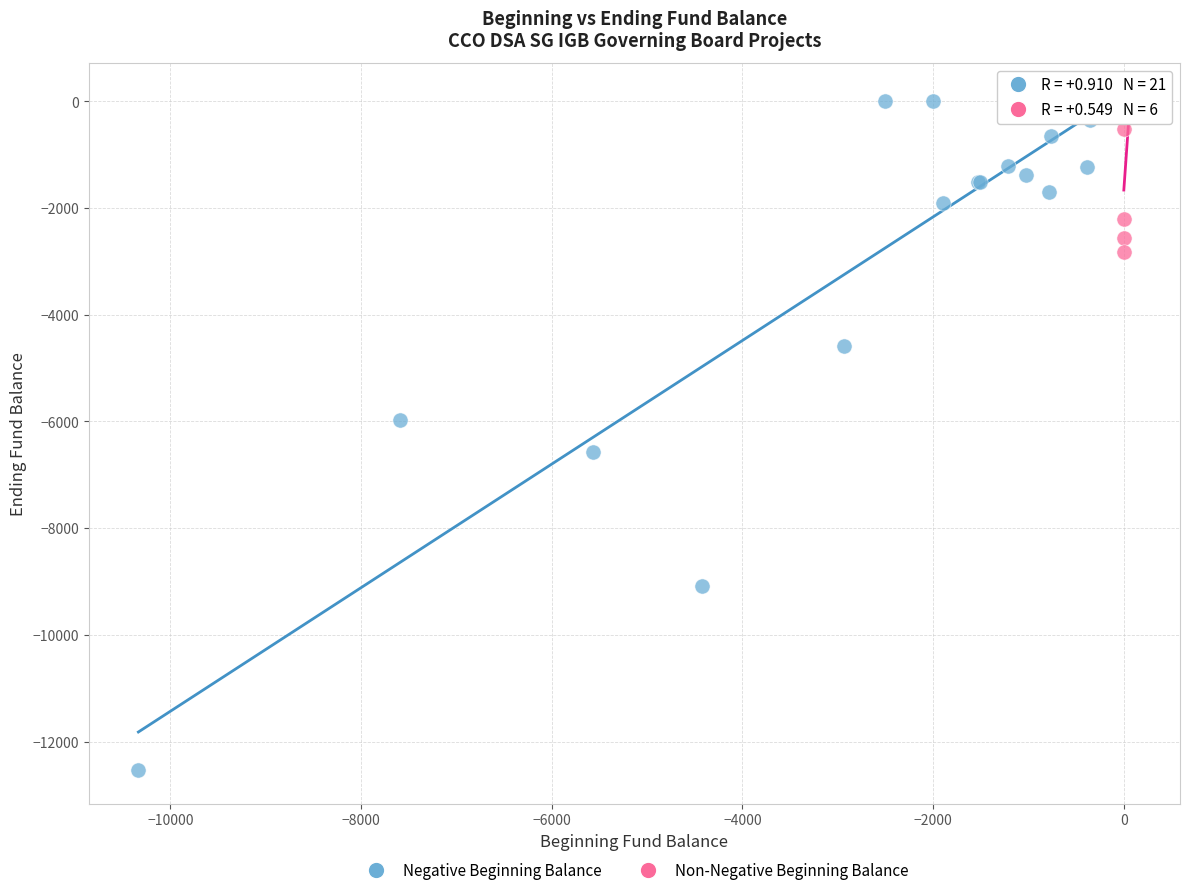

Which series contains the lowest Y value?

Negative Beginning Balance